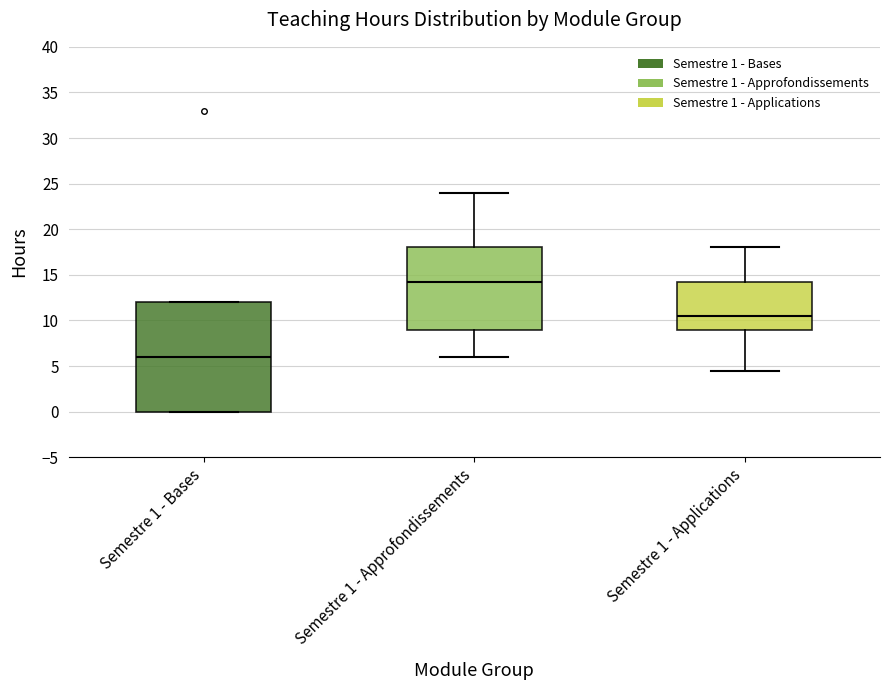

Reading left to right, read every box against the y-axis: the position of its median line, the range the box covers, and the ends of its whiskers. The values are not printed on the chart, so give them approximately, as read against the axis.

Semestre 1 - Bases: median 6.0, box 0.0 to 12.0, whiskers 0.0 to 12.0
Semestre 1 - Approfondissements: median 14.5, box 9.0 to 18.0, whiskers 6.0 to 24.0
Semestre 1 - Applications: median 10.5, box 9.0 to 14.5, whiskers 4.5 to 18.0